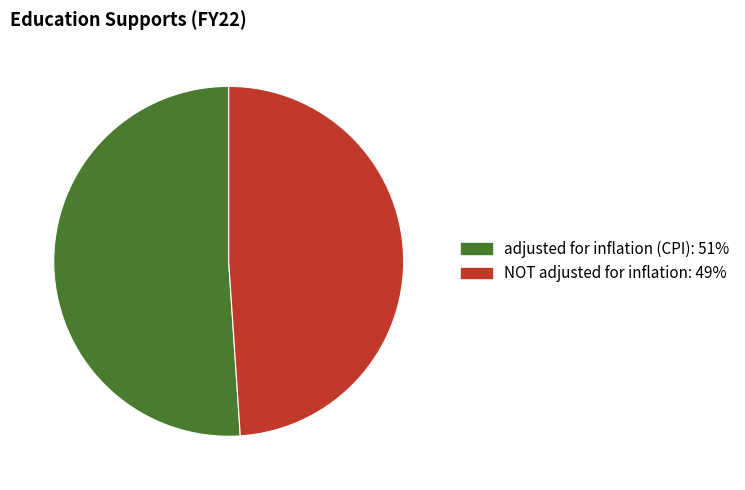

Combined, do adjusted for inflation (CPI) and NOT adjusted for inflation account for over 50%?

Yes